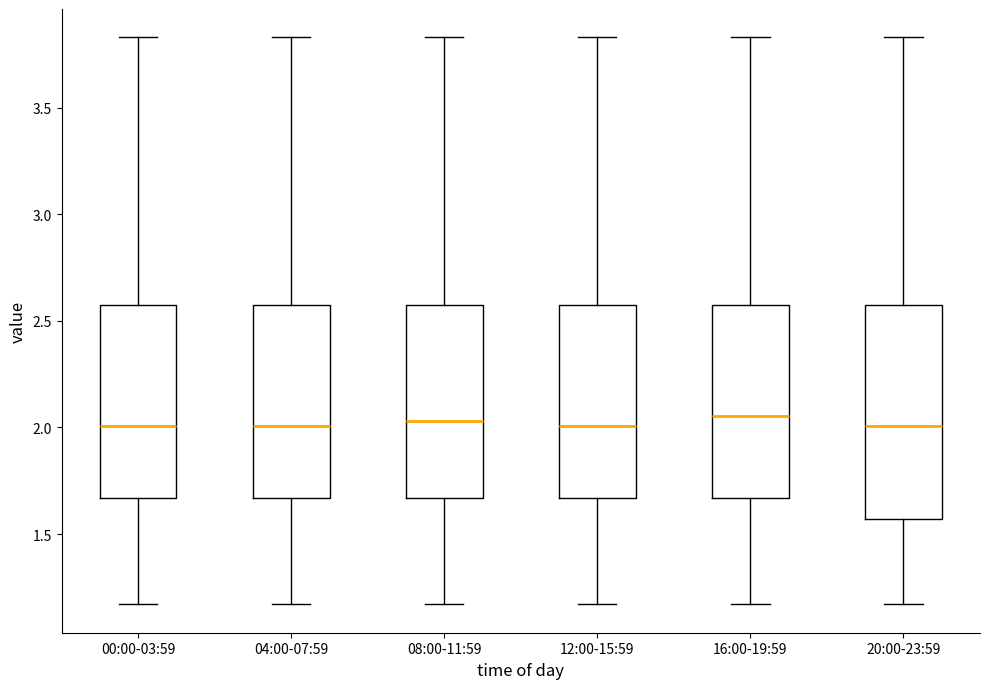

Reading left to right, read every box against the y-axis: the position of its median line, the range the box covers, and the ends of its whiskers. The values are not printed on the chart, so give them approximately, as read against the axis.

00:00-03:59: median 2.00, box 1.65 to 2.60, whiskers 1.15 to 3.85
04:00-07:59: median 2.00, box 1.65 to 2.60, whiskers 1.15 to 3.85
08:00-11:59: median 2.05, box 1.65 to 2.60, whiskers 1.15 to 3.85
12:00-15:59: median 2.00, box 1.65 to 2.60, whiskers 1.15 to 3.85
16:00-19:59: median 2.05, box 1.65 to 2.60, whiskers 1.15 to 3.85
20:00-23:59: median 2.00, box 1.55 to 2.60, whiskers 1.15 to 3.85